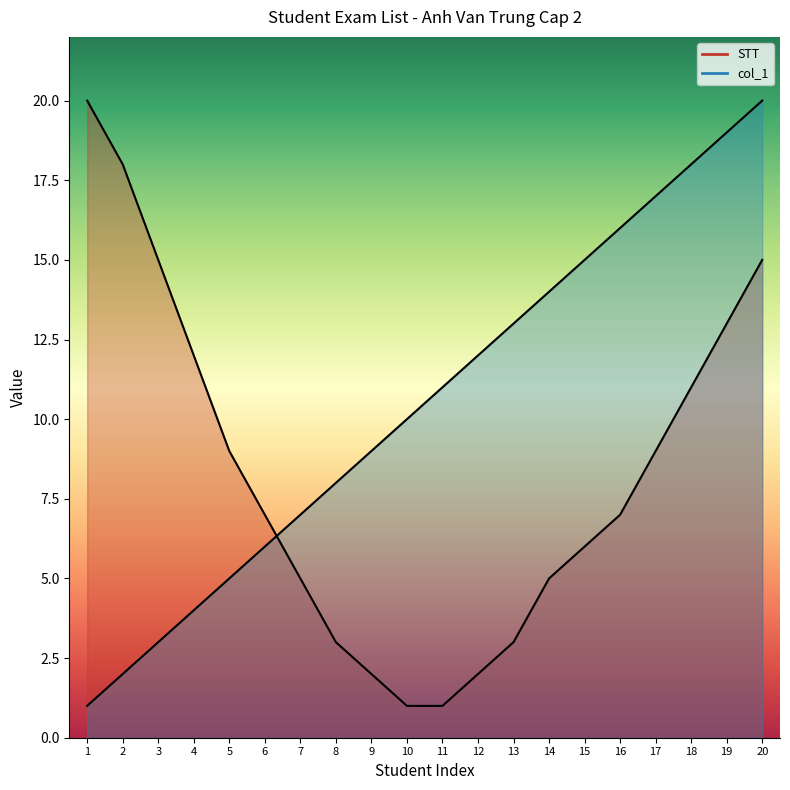

Rank the categories by value from lowest to highest.

1, 2, 3, 4, 5, 6, 7, 8, 9, 10, 11, 12, 13, 14, 15, 16, 17, 18, 19, 20